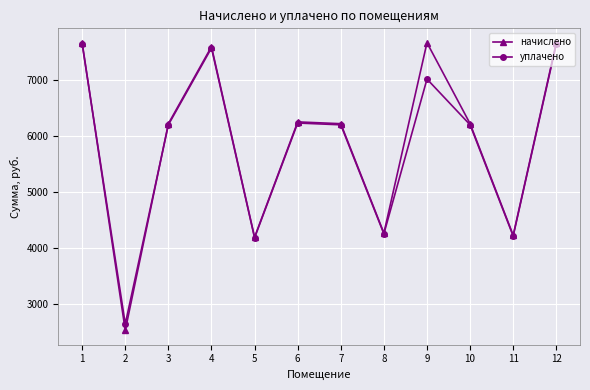

What is the difference between the уплачено values at 2 and 7?

3551.6